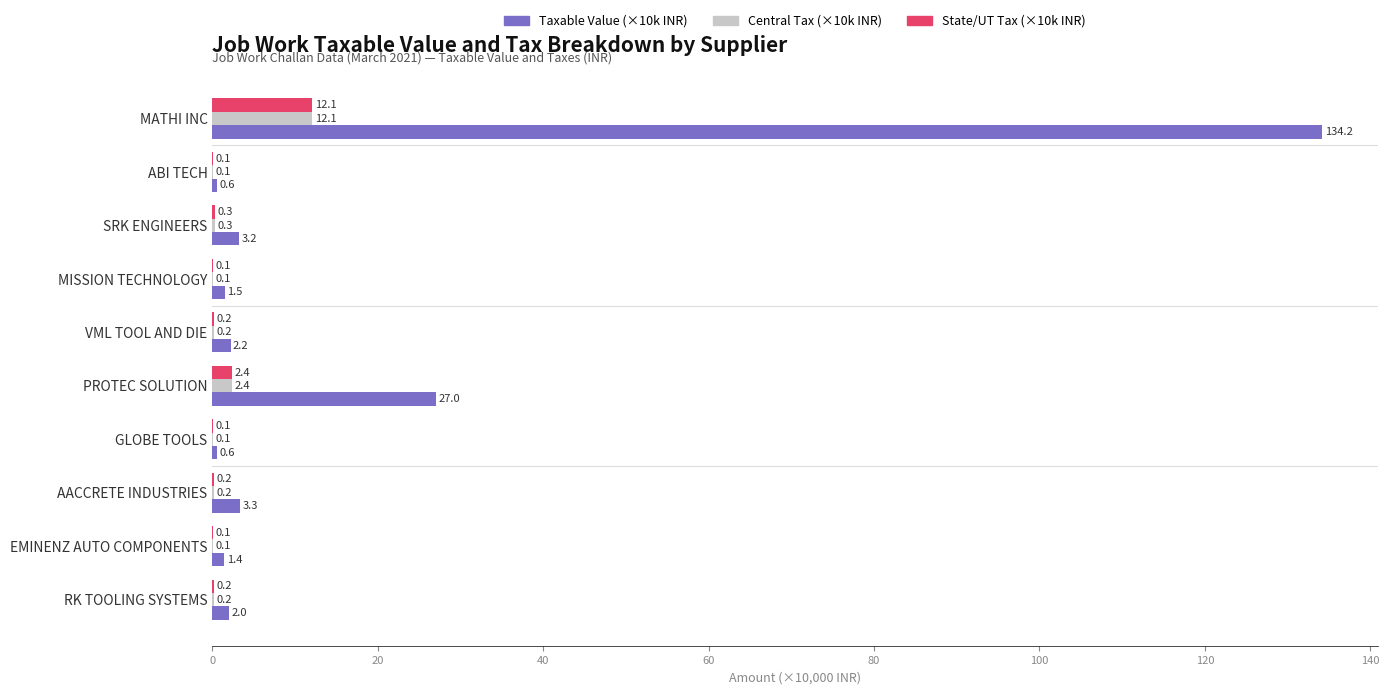

What is the average value of the Taxable Value (×10k INR) series?

17.6